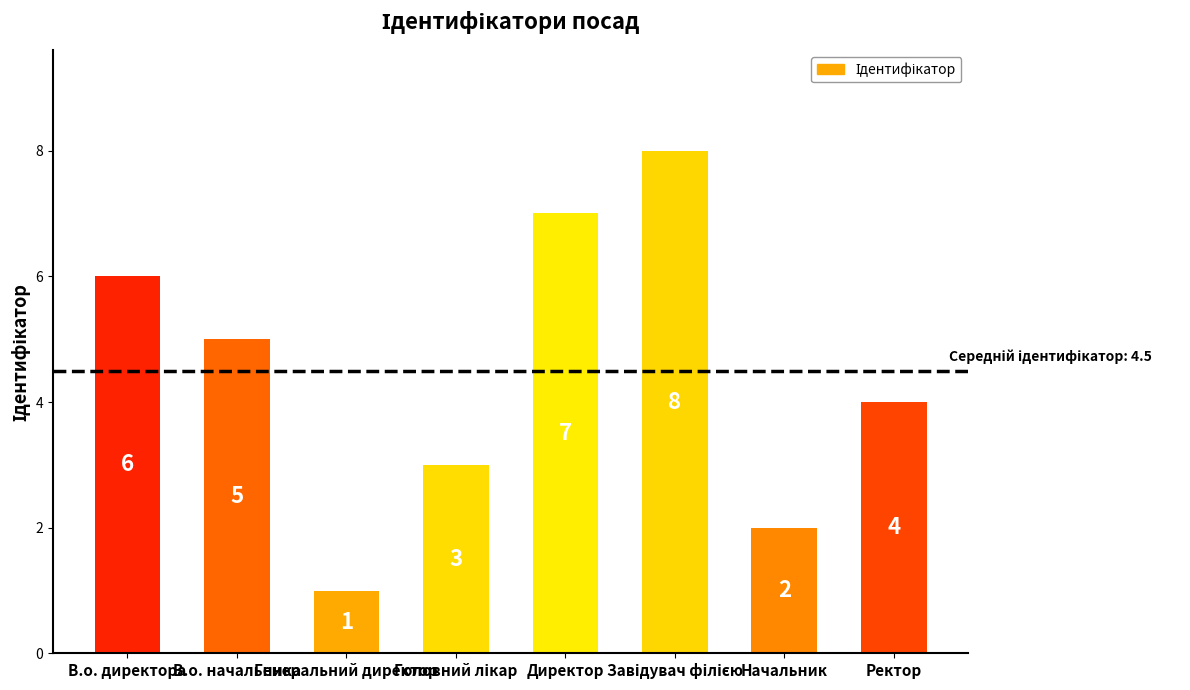

What is the sum of all values?

36